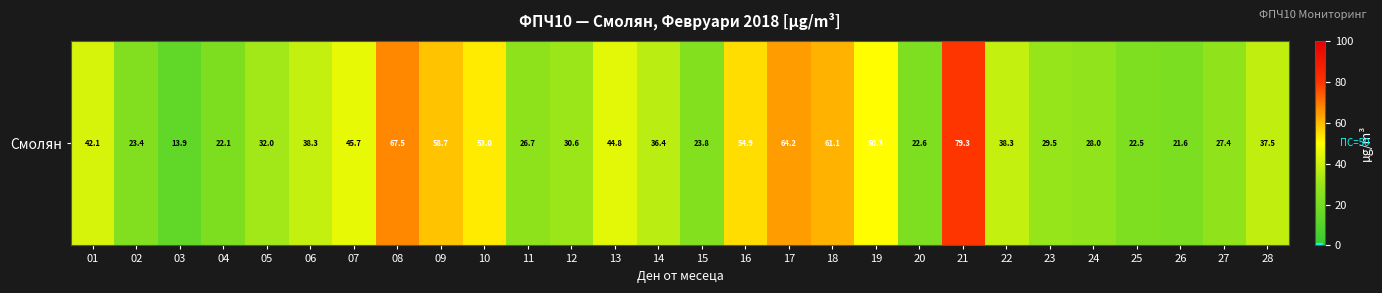

At which label does the data first exceed 37?

01